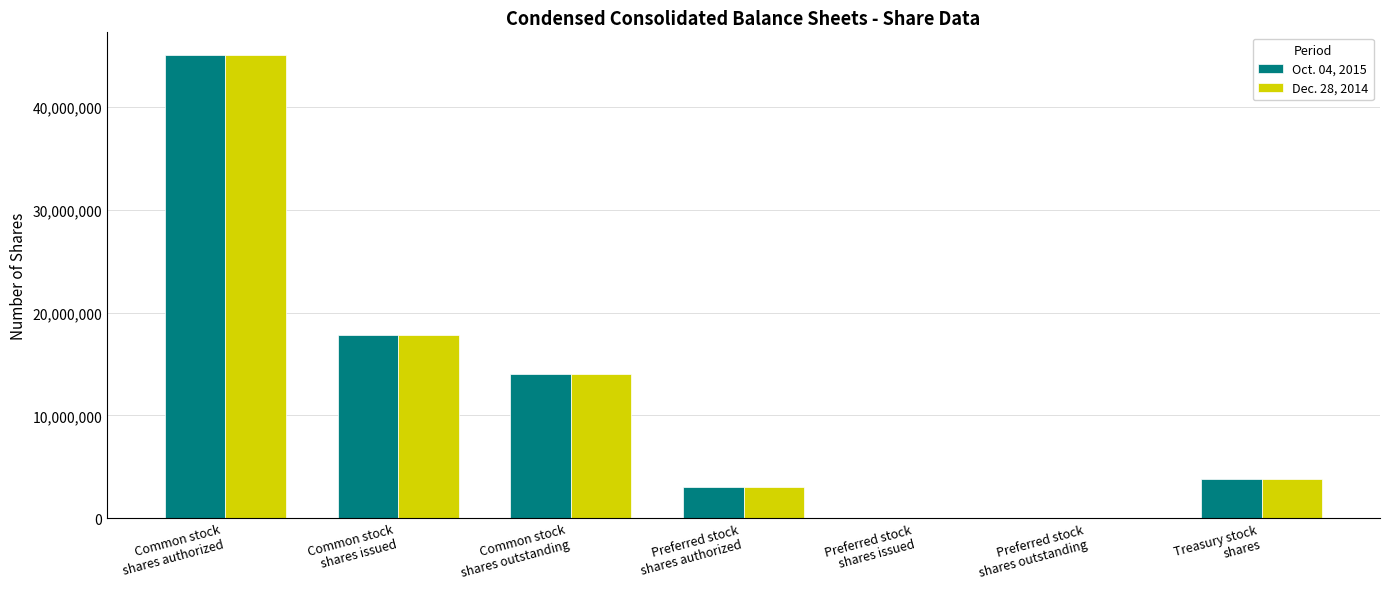

How many categories are shown in the chart?

7